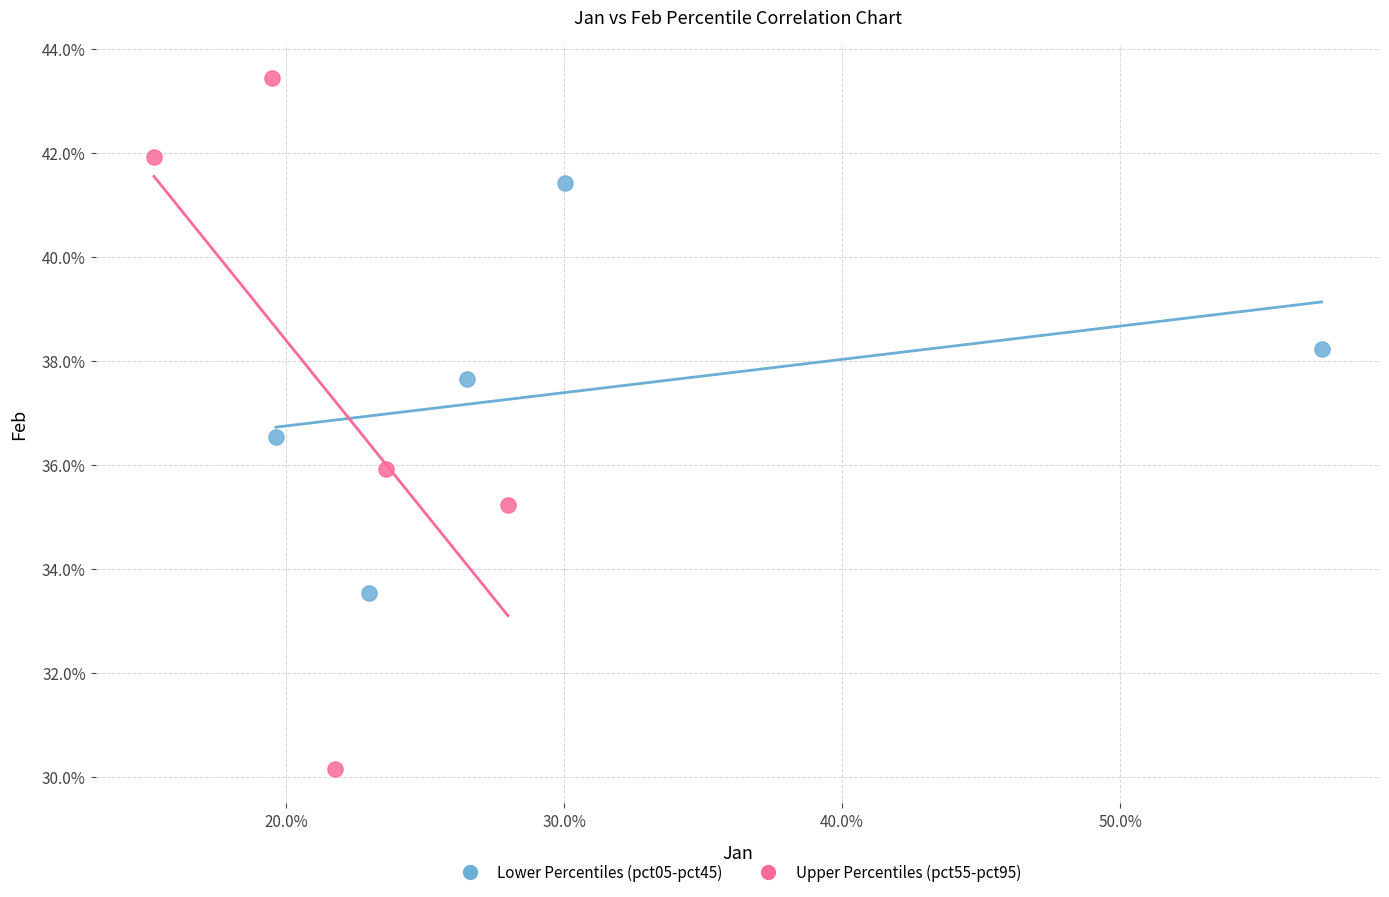

Which series reaches the minimum Y coordinate?

Upper Percentiles (pct55-pct95)